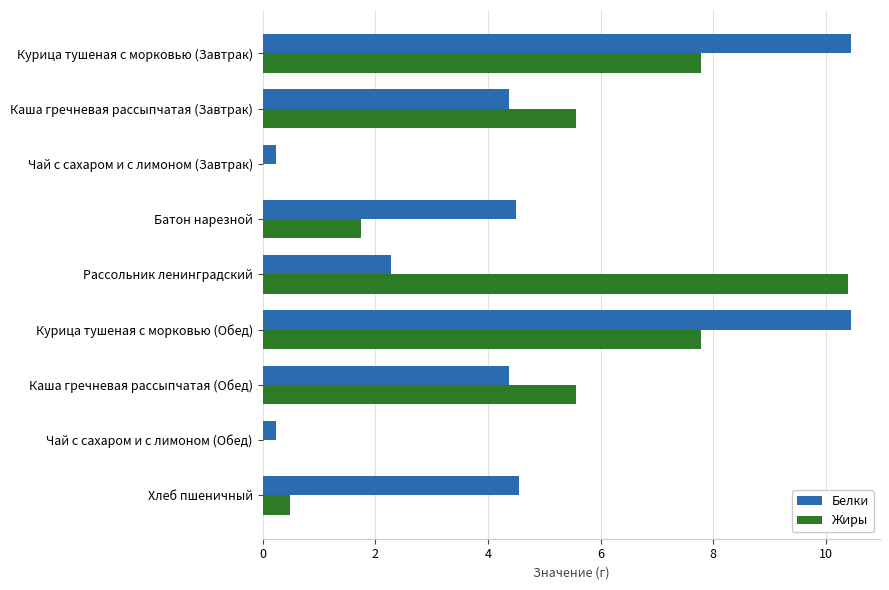

Which series has the widest spread of values?

Жиры